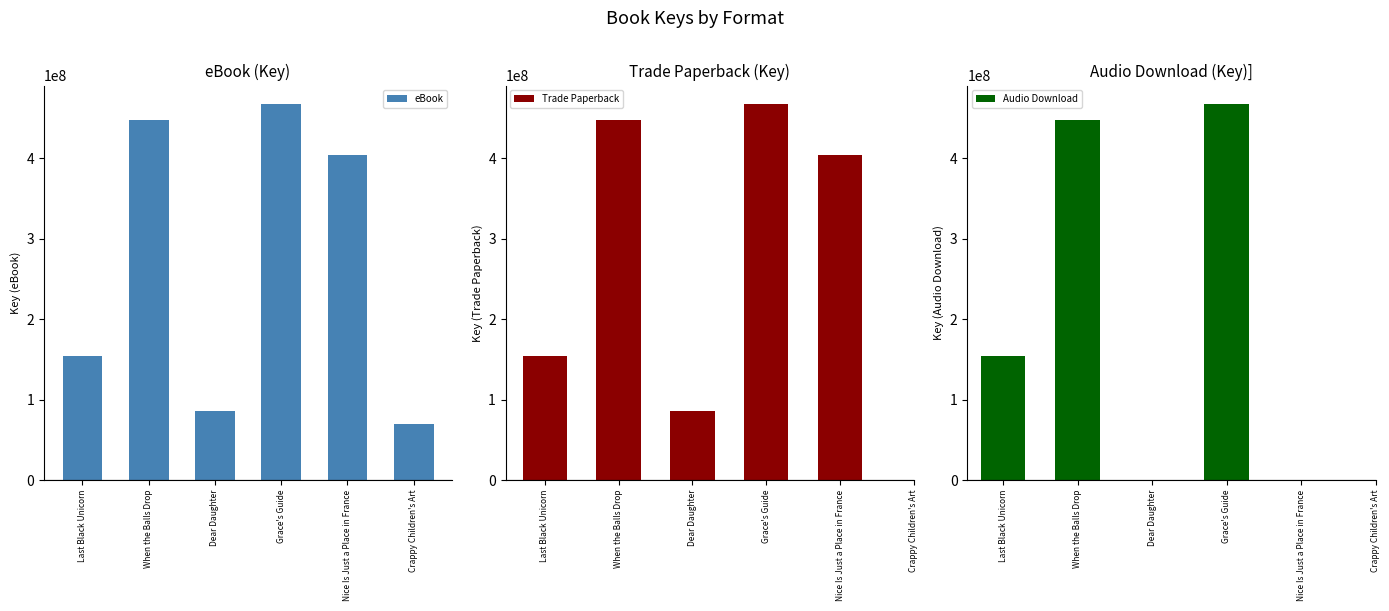

How many values in Trade Paperback are above zero?

5